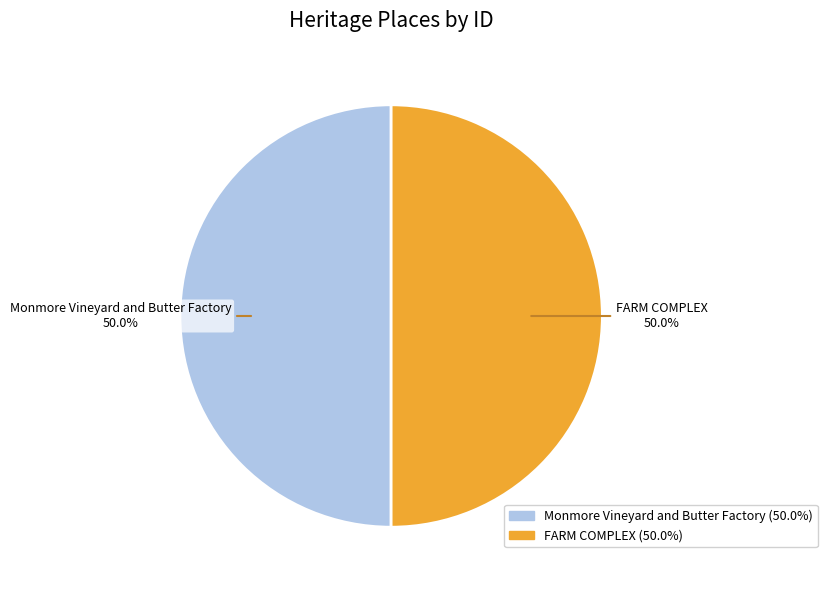

What is the ratio of the value at Monmore Vineyard and Butter Factory to the value at FARM COMPLEX?

1.0